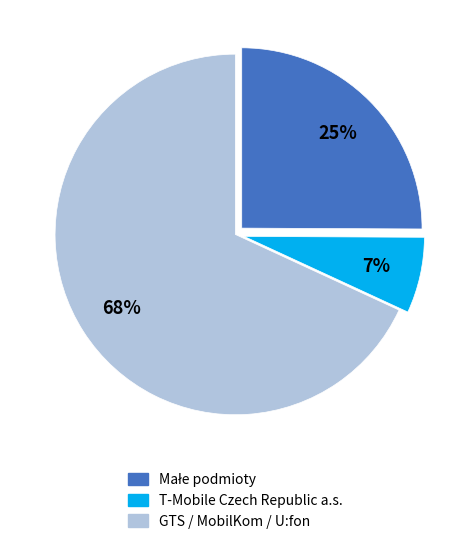

Which slice is the largest?

GTS / MobilKom / U:fon